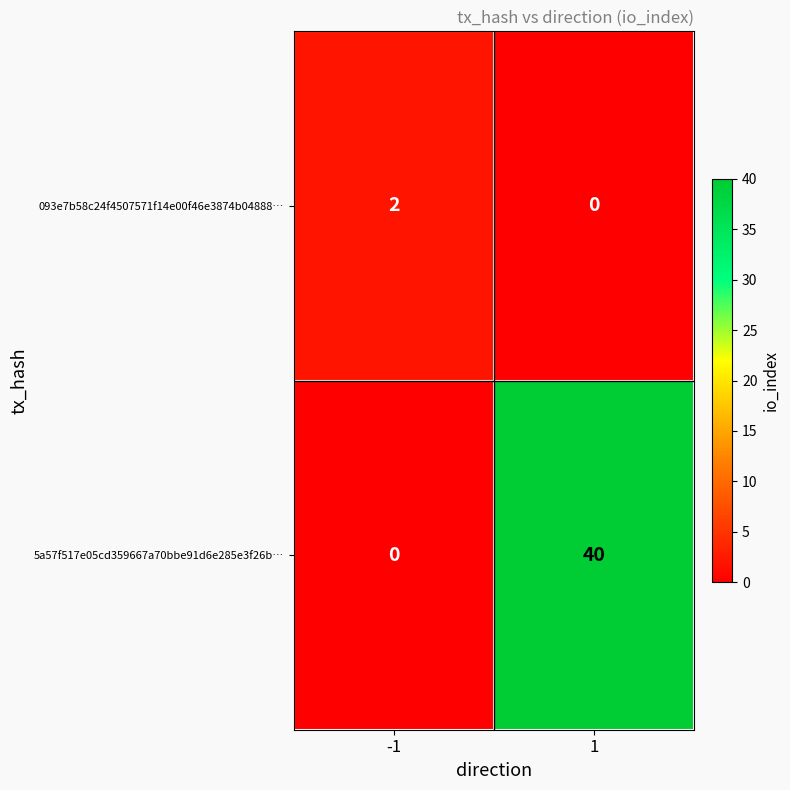

Which series changed the most between -1 and 1?

5a57f517e05cd359667a70bbe91d6e285e3f26b…